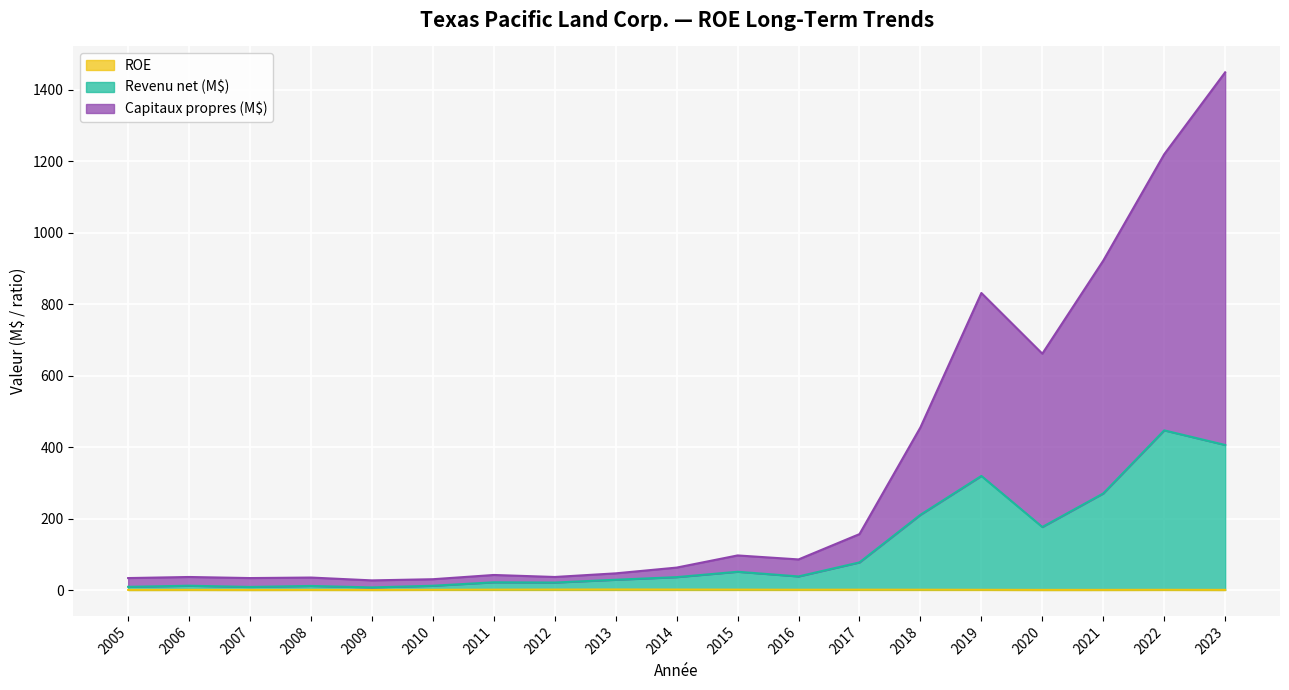

The value of Revenu net (k$) at 2013 is 28.7. True or false?

True